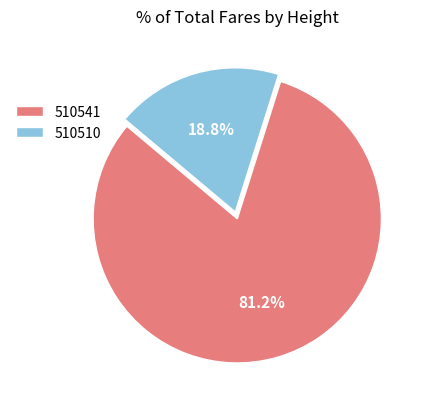

Which category has the smallest portion of the pie?

510510